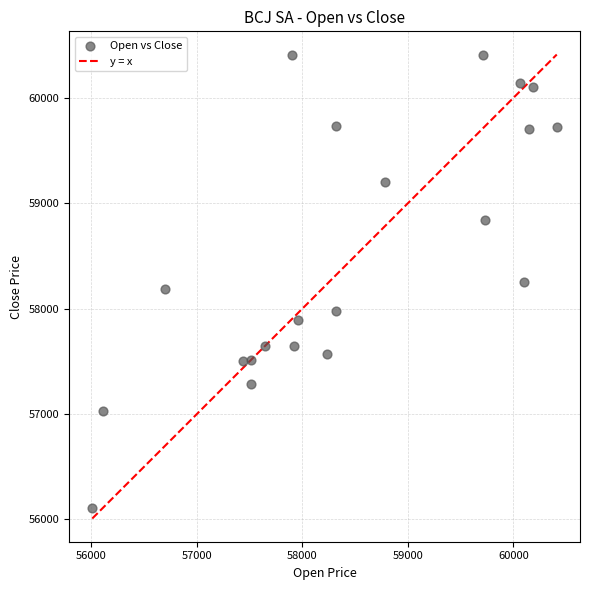

What is the range of X values (max minus min)?

4401